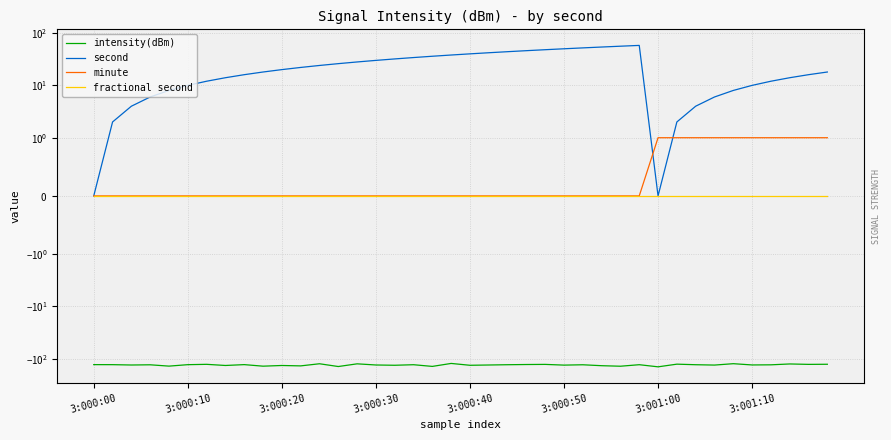

What are all the series names shown in the legend?

intensity(dBm), second, minute, fractional second